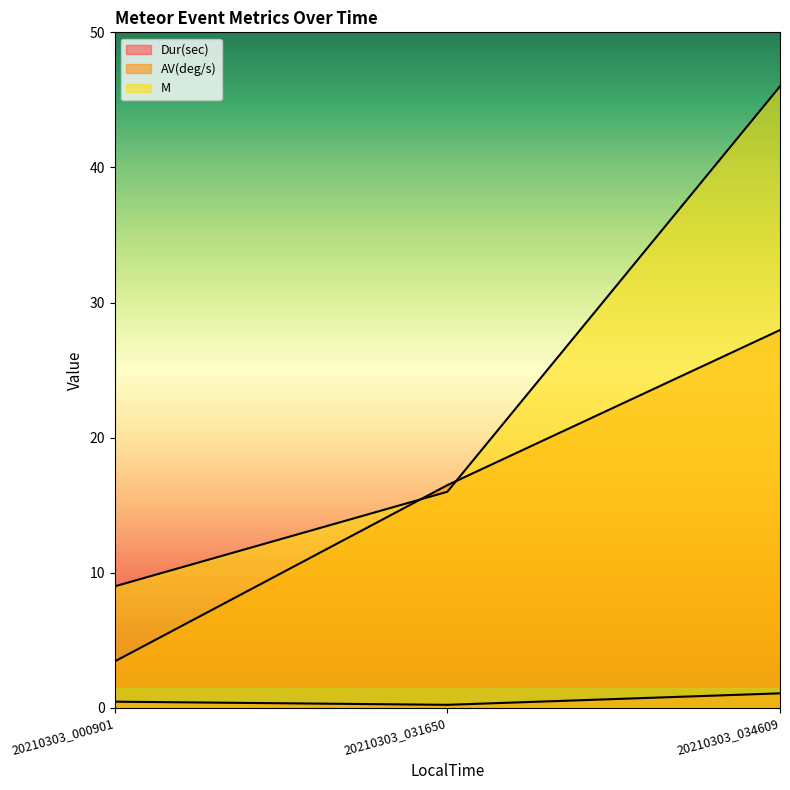

What is the total value across all series at 20210303_034609?

75.1